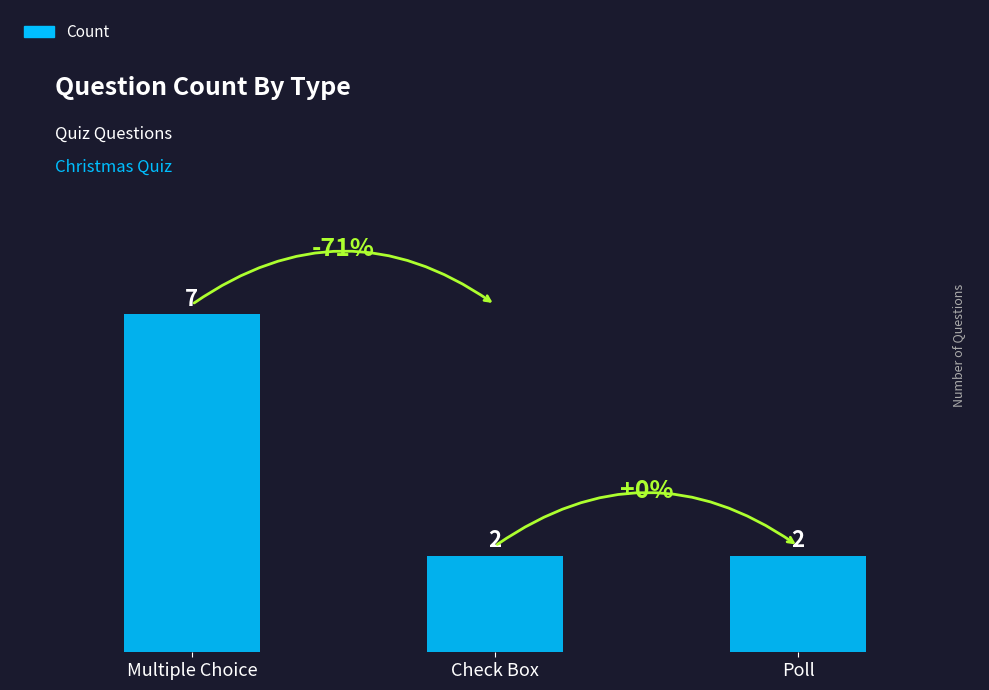

Reading left to right, extract all data points from this chart.

Multiple Choice=7	Check Box=2	Poll=2